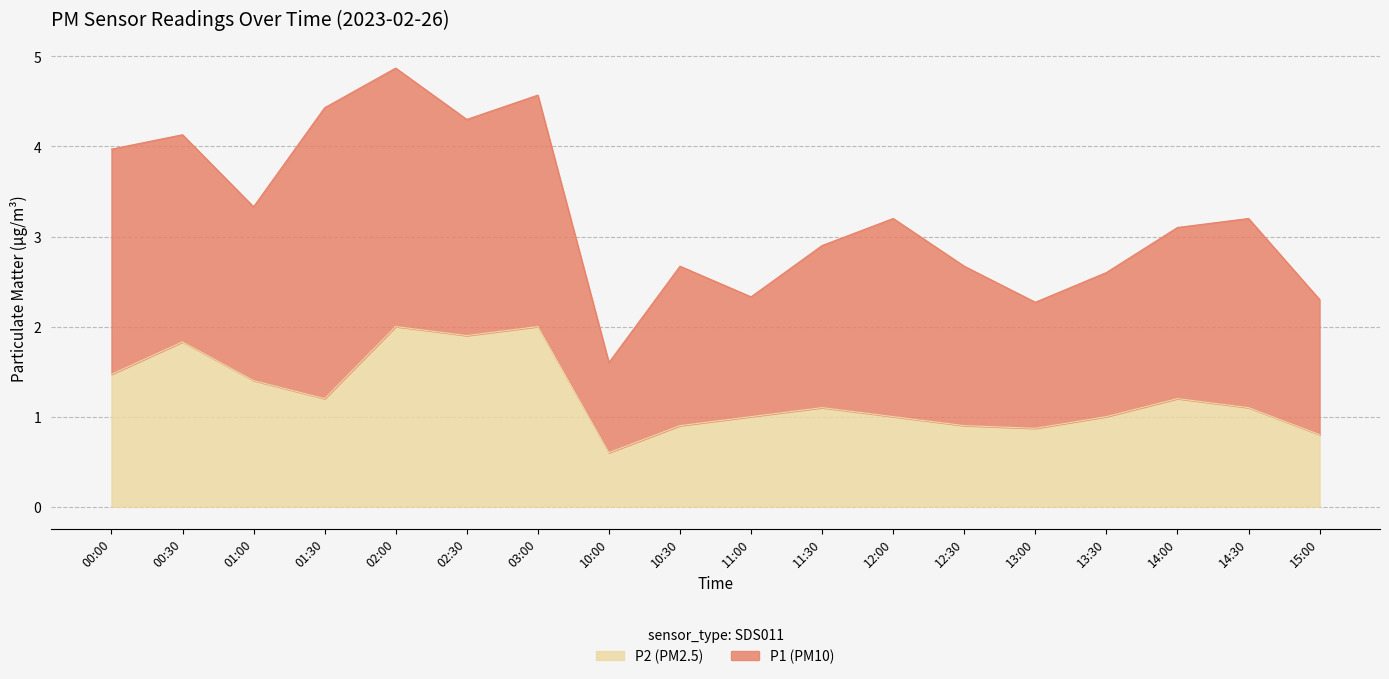

List the labels in order of value, largest first.

02:00, 03:00, 02:30, 00:30, 00:00, 01:00, 01:30, 14:00, 11:30, 14:30, 11:00, 12:00, 13:30, 10:30, 12:30, 13:00, 15:00, 10:00